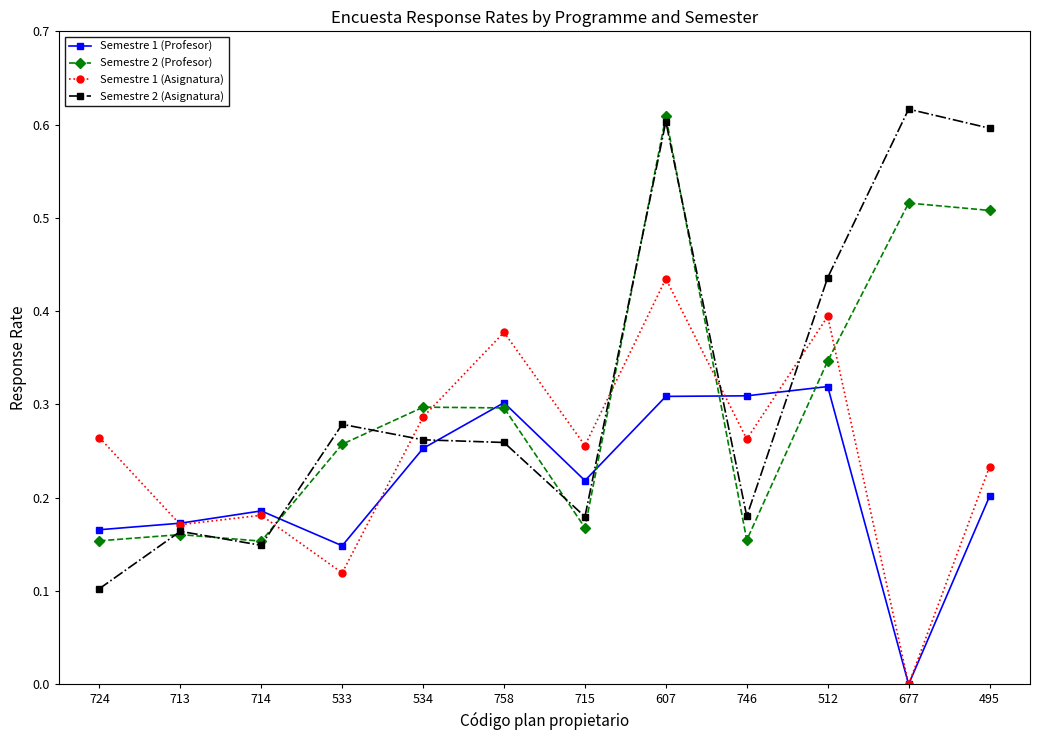

At how many categories does at least one series exceed 0?

12